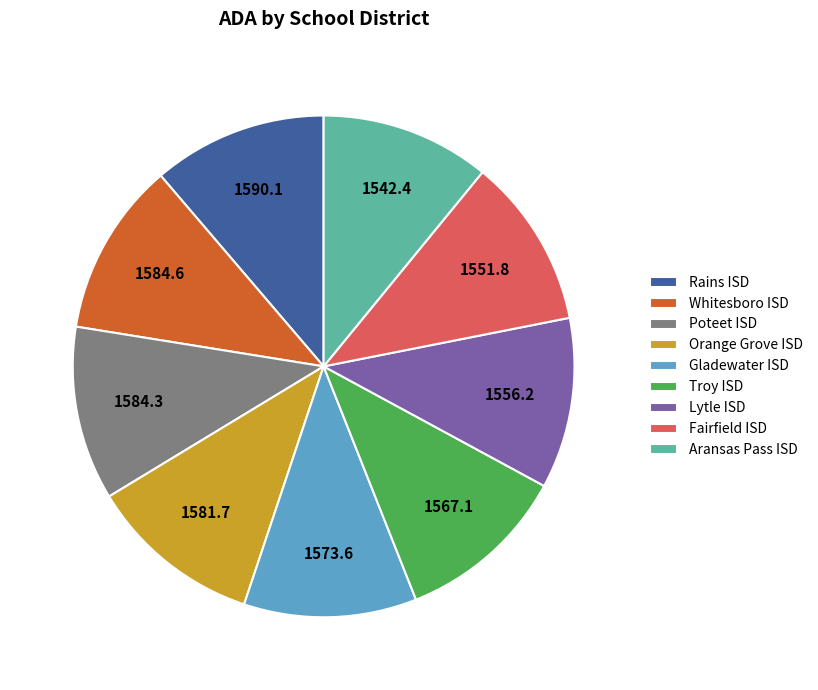

What is the ratio of the value at Rains ISD to the value at Aransas Pass ISD?

1.0